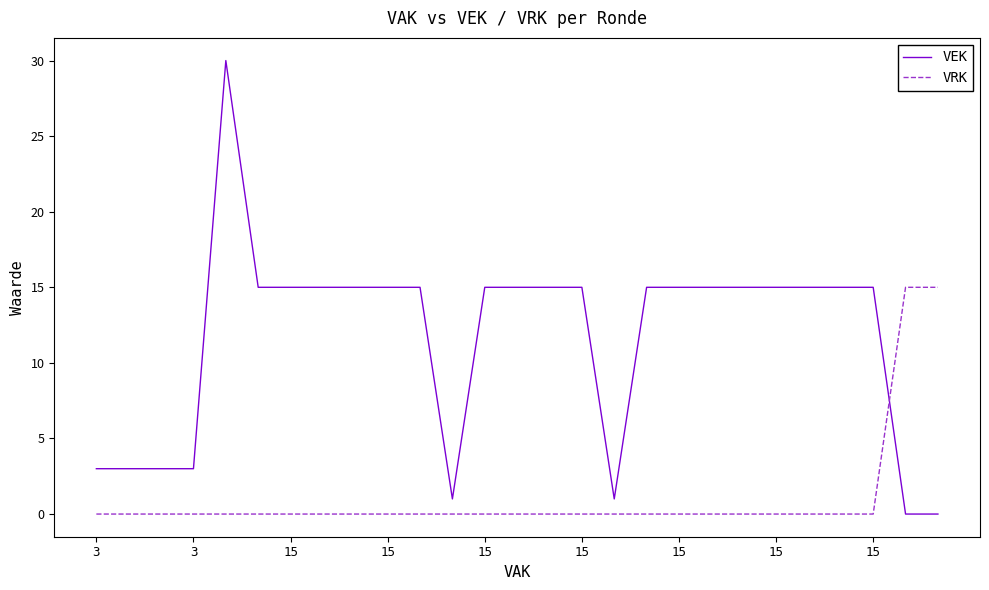

Rank the series by their maximum value, from lowest to highest.

VRK, VEK